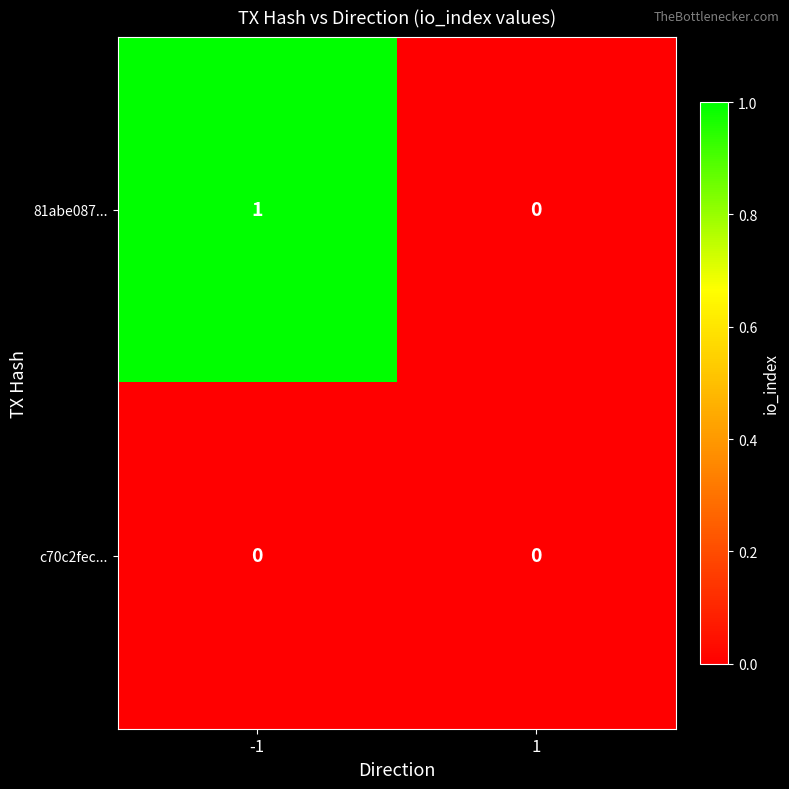

Reading right to left, list all the values displayed in this chart.

81abe087...: 0	1
c70c2fec...: 0	0